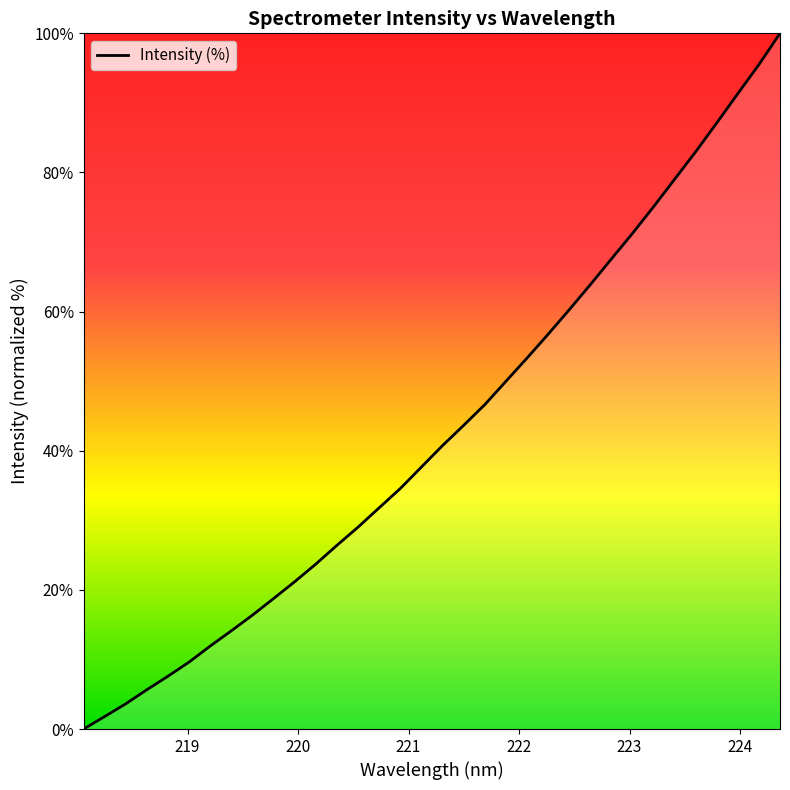

What is the difference between the maximum and second lowest values?

98.2